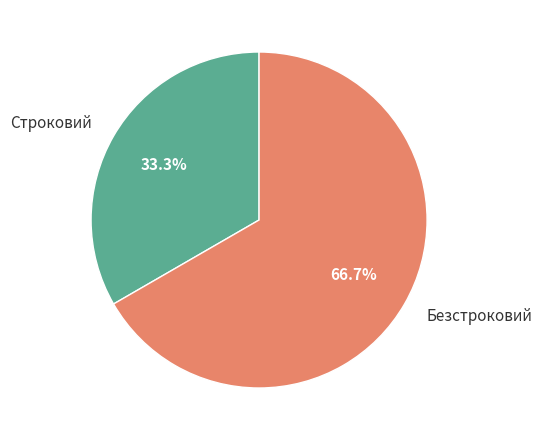

The Безстроковий slice represents 74% of the pie. True or false?

False